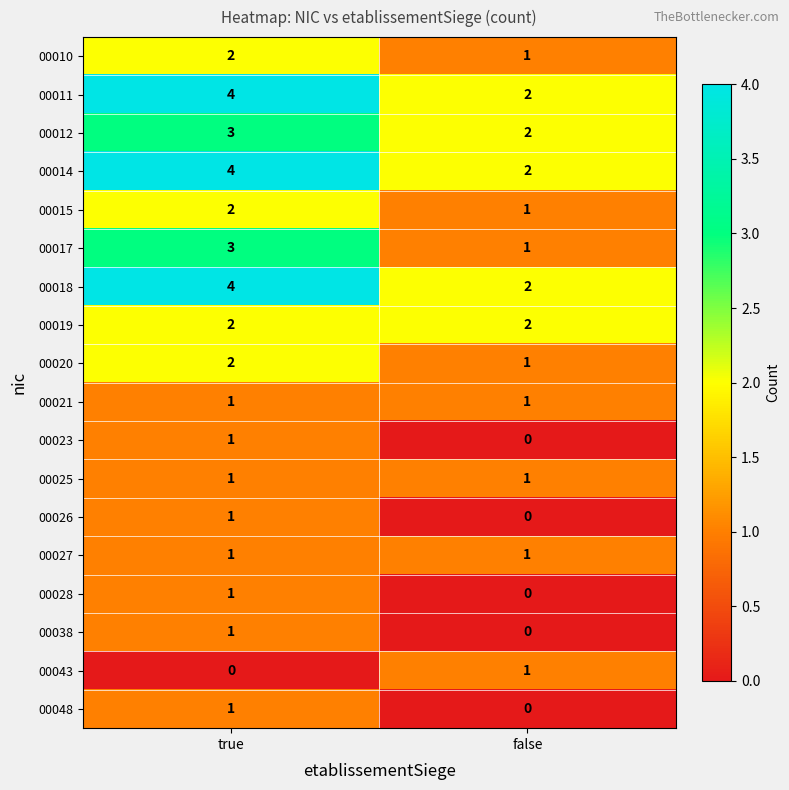

What is the average value of the 00018 series?

3